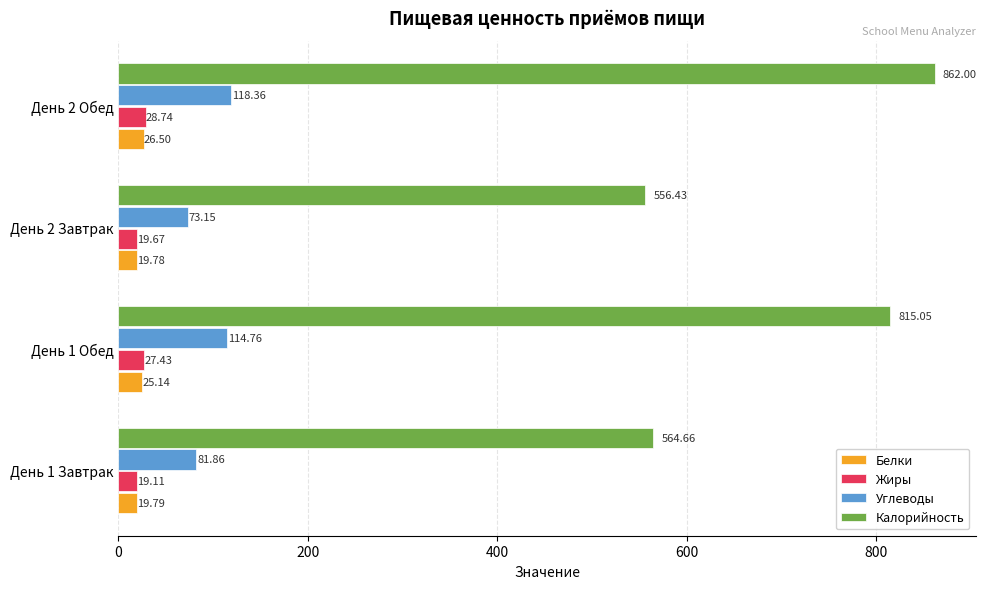

Where is Калорийность nearest to the value 709?

День 1 Обед